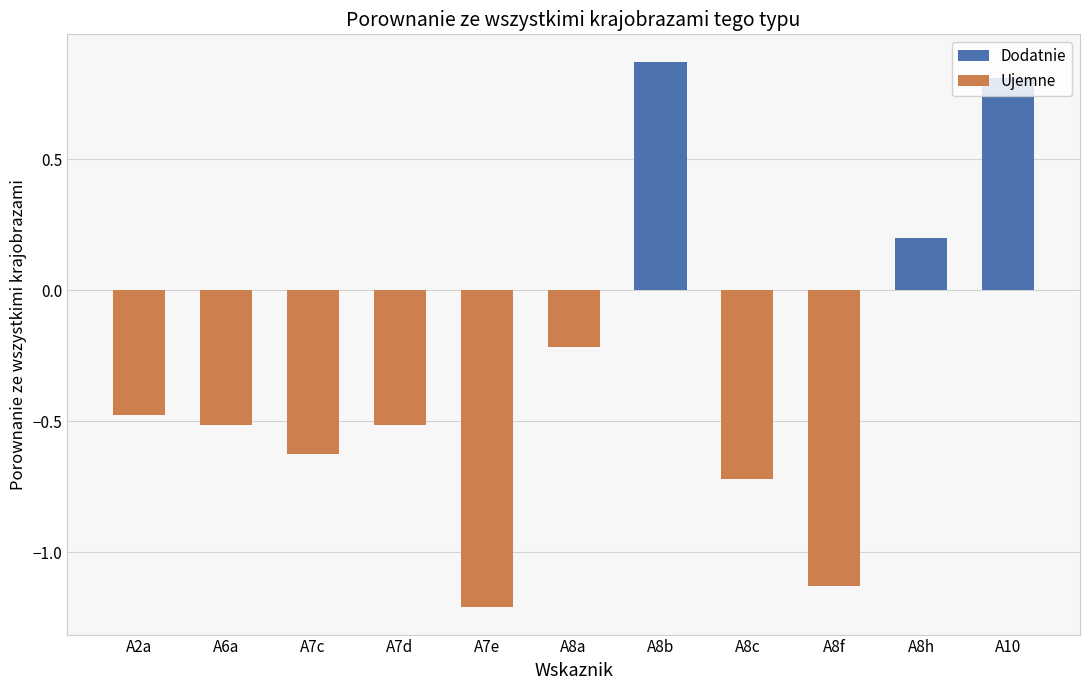

Which has a higher value, A7d or A8f?

A7d